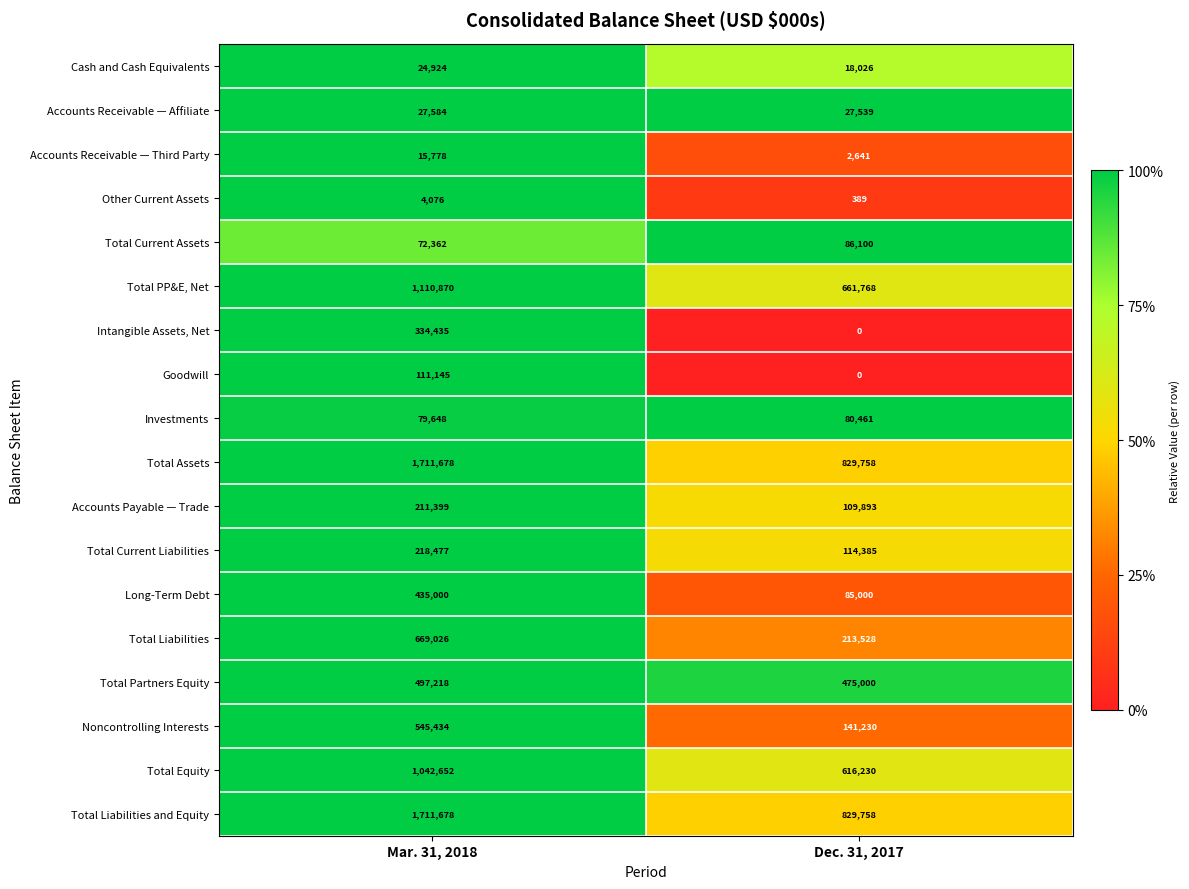

What is the spread (max minus min) of values at Dec. 31, 2017?

829758